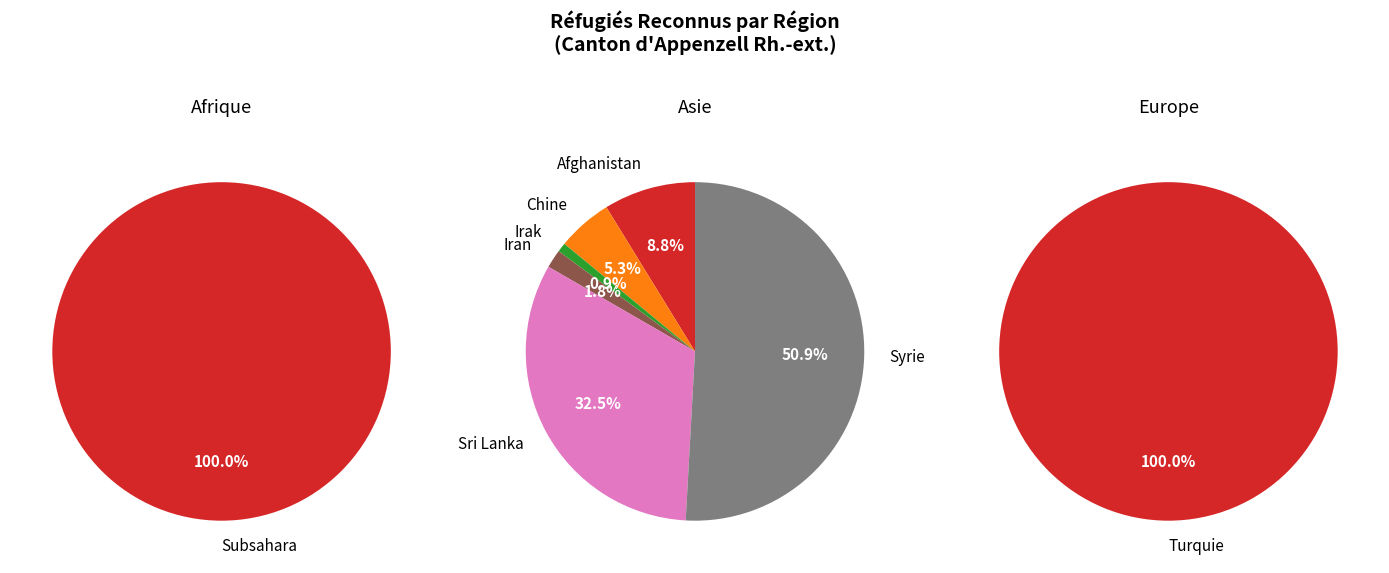

Which category has the biggest portion of the pie?

Afrique